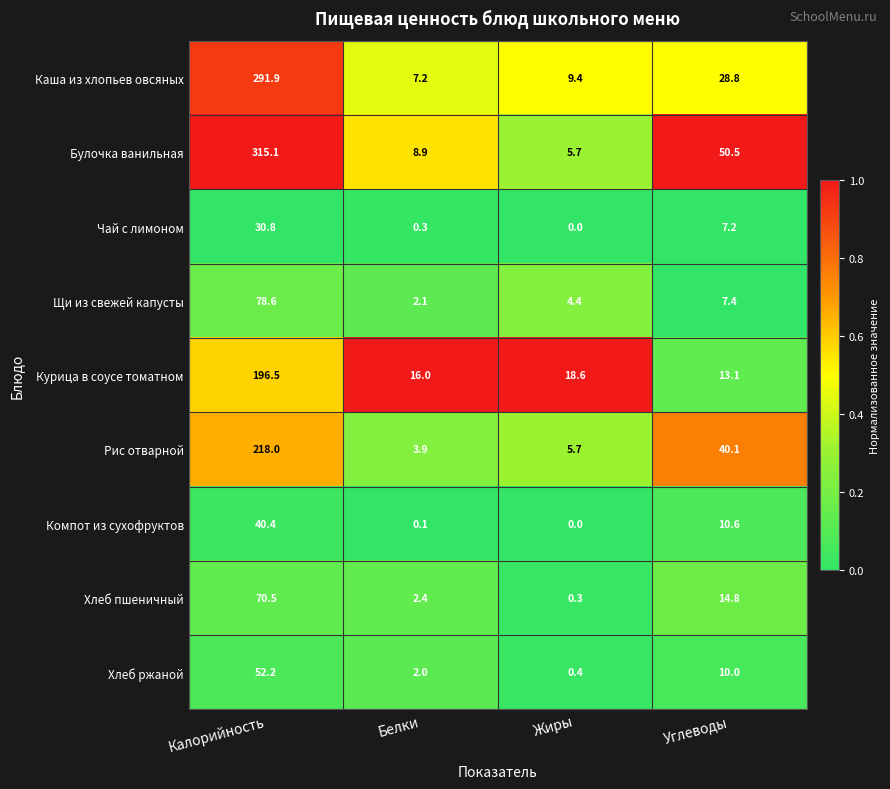

List the series in order of their peak value, lowest first.

Чай с лимоном, Компот из сухофруктов, Хлеб ржаной, Хлеб пшеничный, Щи из свежей капусты, Курица в соусе томатном, Рис отварной, Каша из хлопьев овсяных, Булочка ванильная